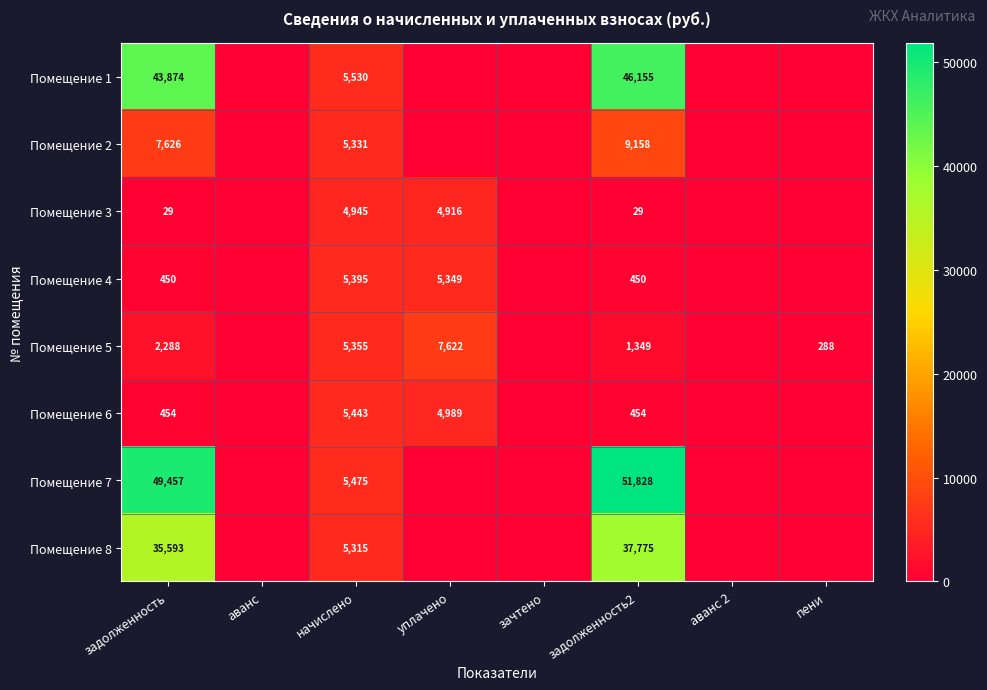

How many distinct data groups are displayed?

8